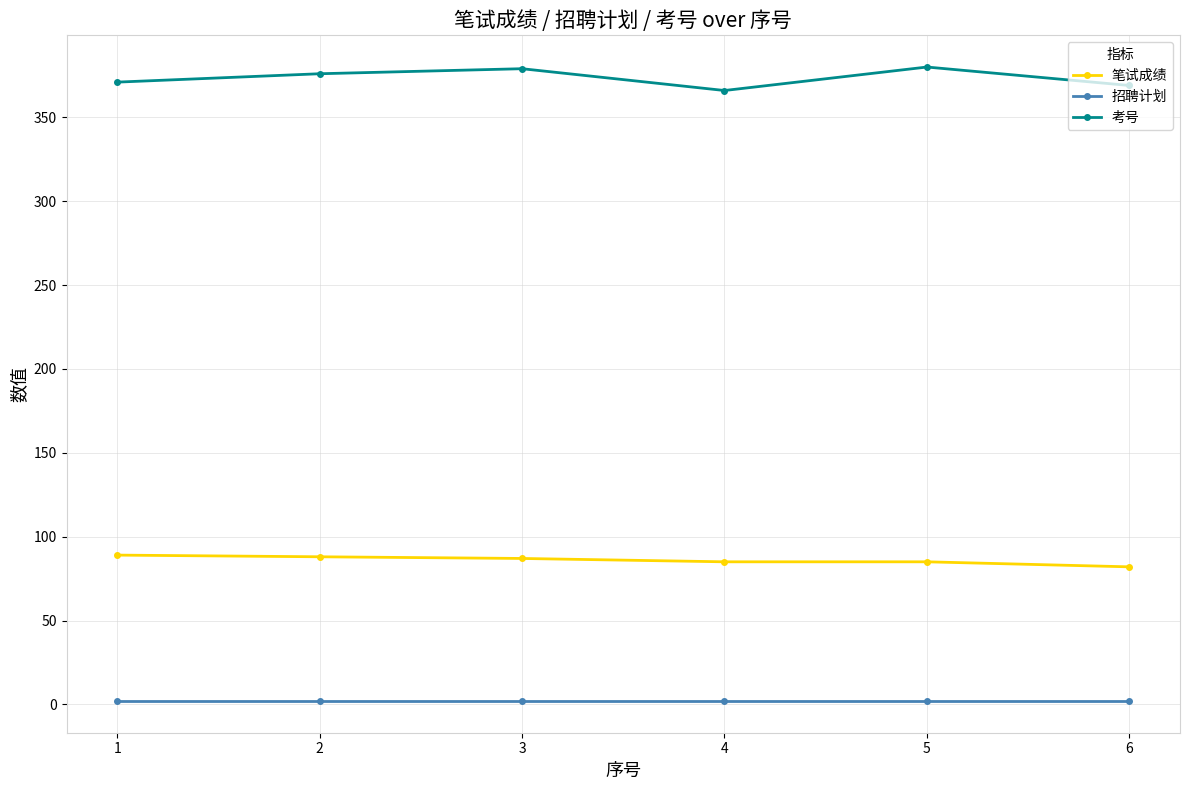

True or false: 笔试成绩 and 考号 intersect in this chart.

False